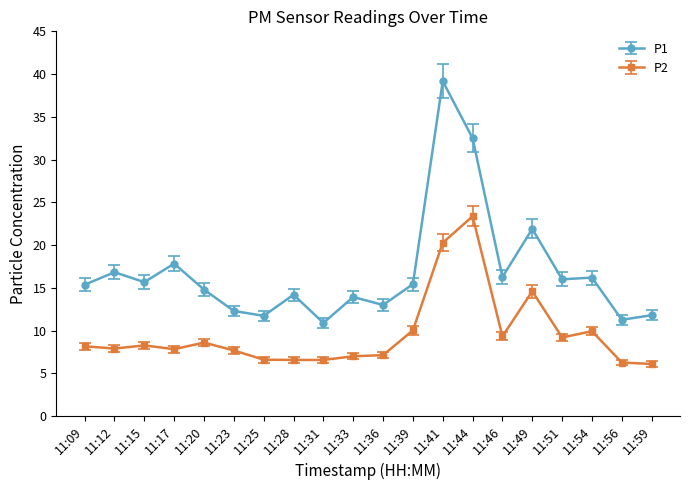

How many series are shown in this chart?

2